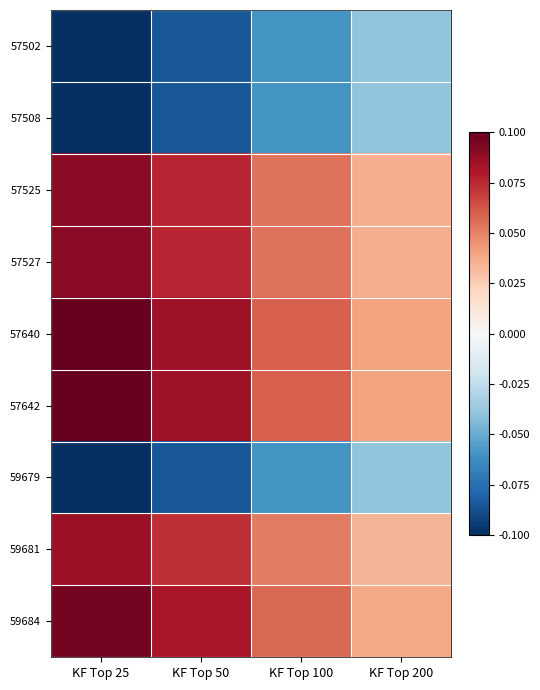

Reading left to right, list all the values displayed in this chart.

57502: KF Top 25=-0.1	KF Top 50=-0.1	KF Top 100=-0.1	KF Top 200=-0.0
57508: KF Top 25=-0.1	KF Top 50=-0.1	KF Top 100=-0.1	KF Top 200=-0.0
57525: KF Top 25=0.1	KF Top 50=0.1	KF Top 100=0.1	KF Top 200=0.0
57527: KF Top 25=0.1	KF Top 50=0.1	KF Top 100=0.1	KF Top 200=0.0
57640: KF Top 25=0.1	KF Top 50=0.1	KF Top 100=0.1	KF Top 200=0.0
57642: KF Top 25=0.1	KF Top 50=0.1	KF Top 100=0.1	KF Top 200=0.0
59679: KF Top 25=-0.1	KF Top 50=-0.1	KF Top 100=-0.1	KF Top 200=-0.0
59681: KF Top 25=0.1	KF Top 50=0.1	KF Top 100=0.1	KF Top 200=0.0
59684: KF Top 25=0.1	KF Top 50=0.1	KF Top 100=0.1	KF Top 200=0.0